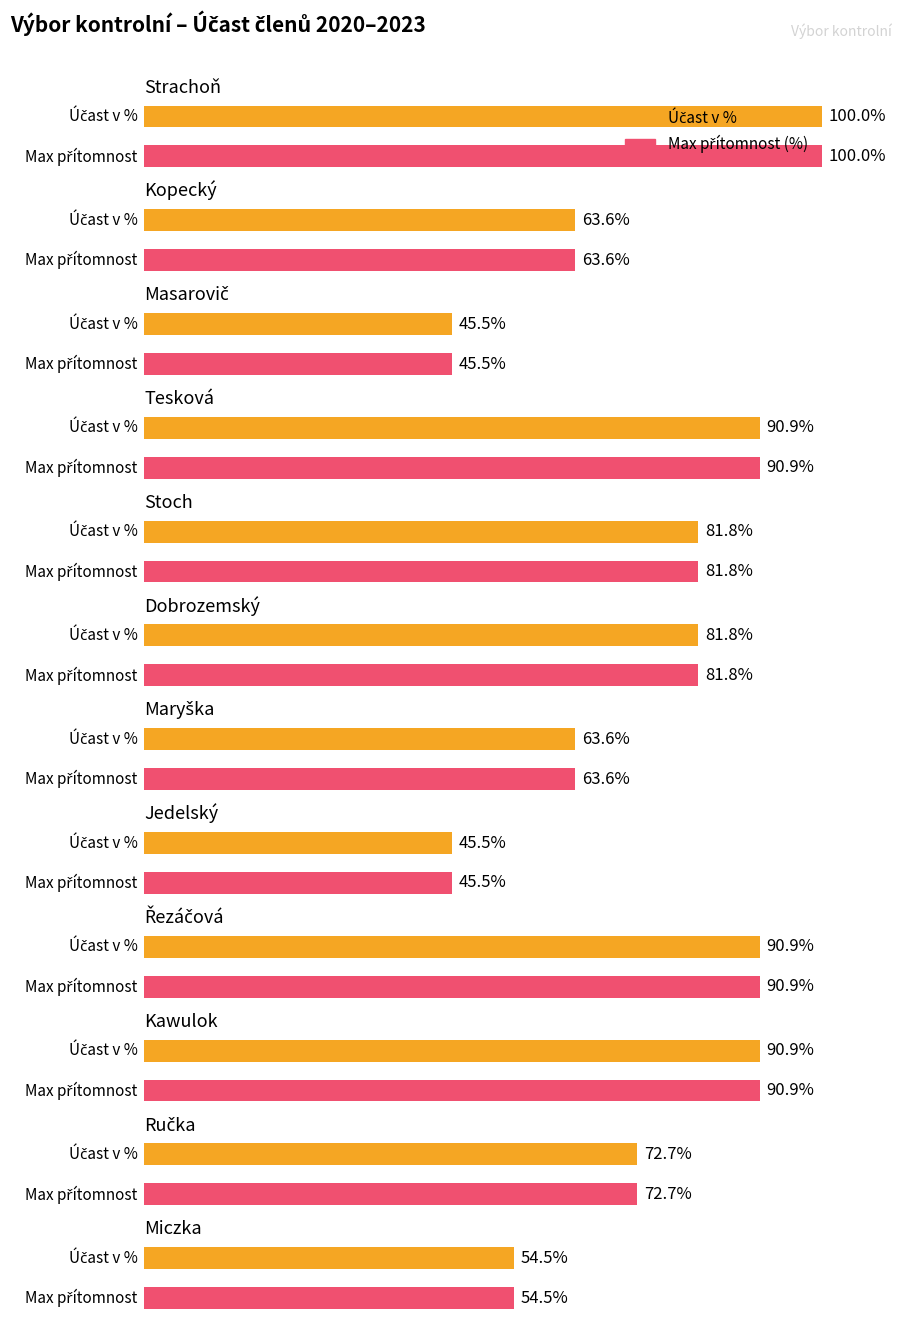

At how many categories does at least one series exceed 30?

12